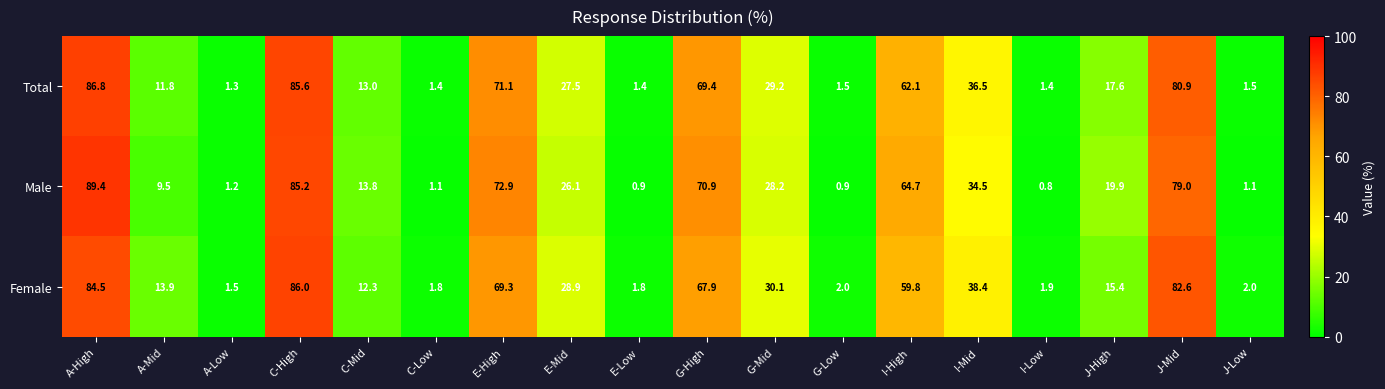

The Male series shows 1.5 at J-Low. True or false?

False